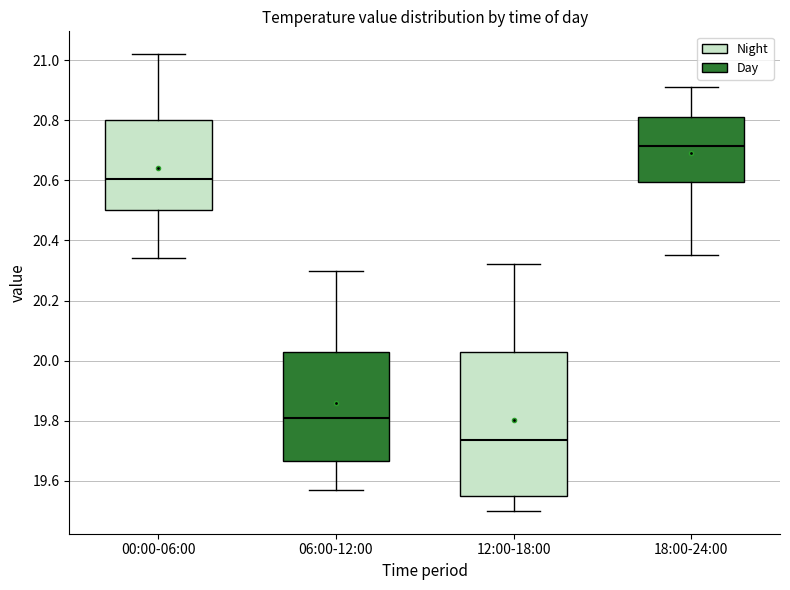

Reading left to right, transcribe this box plot: for each box, give where its median line is, the range the box spans, and where its two whiskers end, as read against the y-axis. The values are not printed on the chart, so give them approximately, as read against the axis.

00:00-06:00: median 20.60, box 20.50 to 20.80, whiskers 20.34 to 21.02
06:00-12:00: median 19.82, box 19.66 to 20.02, whiskers 19.58 to 20.30
12:00-18:00: median 19.74, box 19.56 to 20.02, whiskers 19.50 to 20.32
18:00-24:00: median 20.72, box 20.60 to 20.82, whiskers 20.36 to 20.92